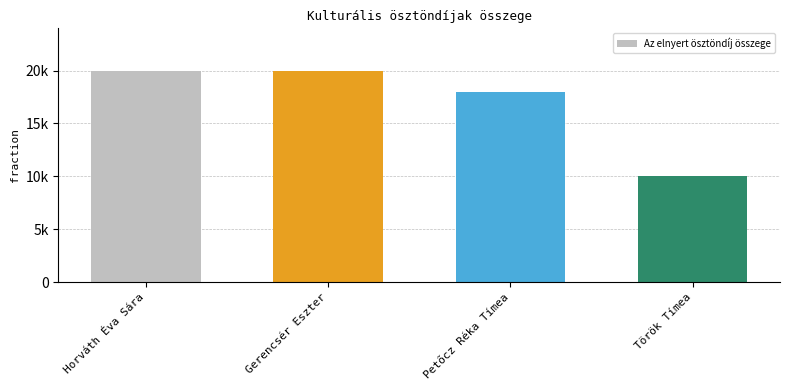

List the labels in order of value, largest first.

Horváth Éva Sára, Gerencsér Eszter, Petőcz Réka Tímea, Török Tímea